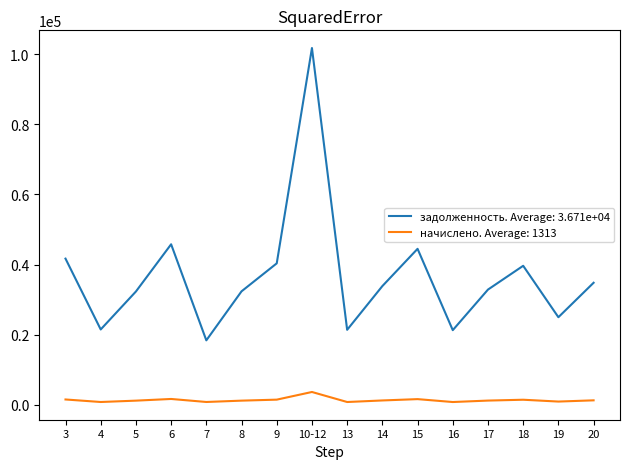

Which category has the highest value across all series?

10-12